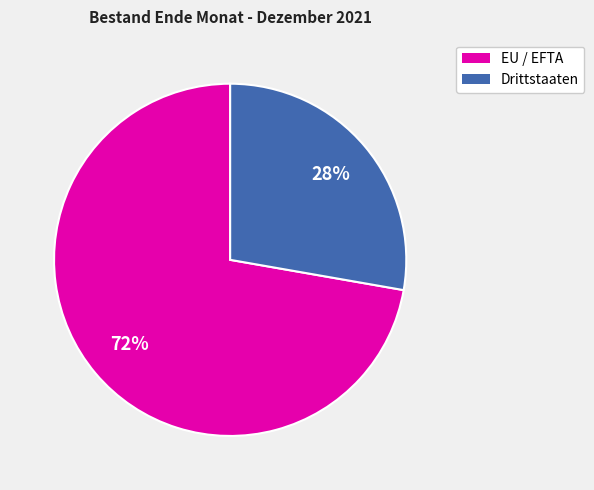

Count the number of slices in the pie.

2